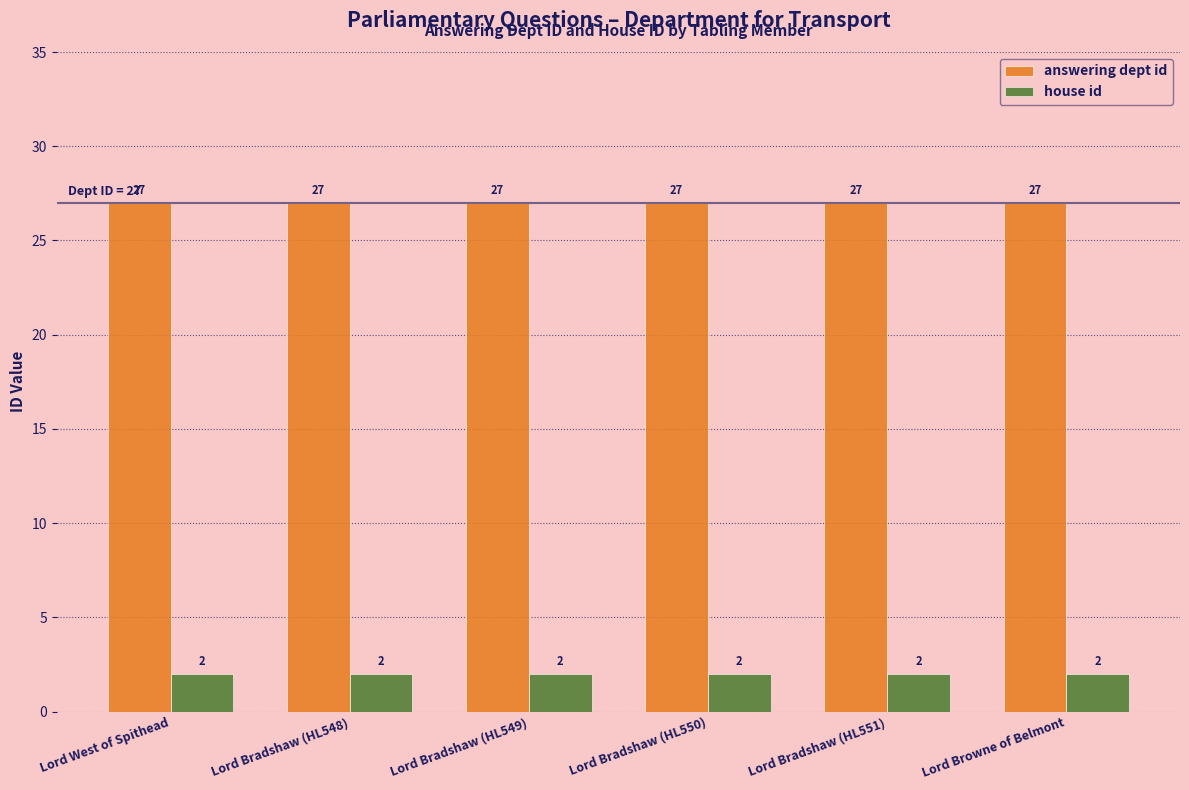

What value does the answering dept id series have at Lord Bradshaw (HL548)?

27